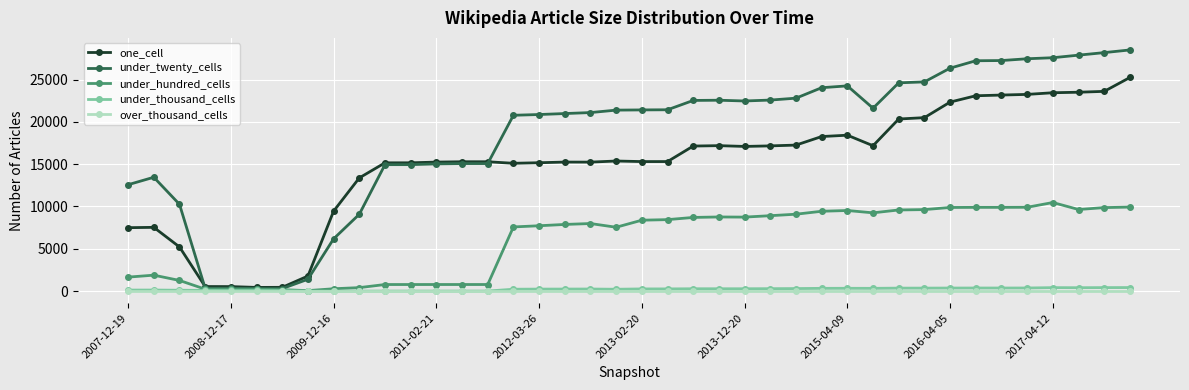

True or false: one_cell has more than 0 points higher than both neighbors.

True